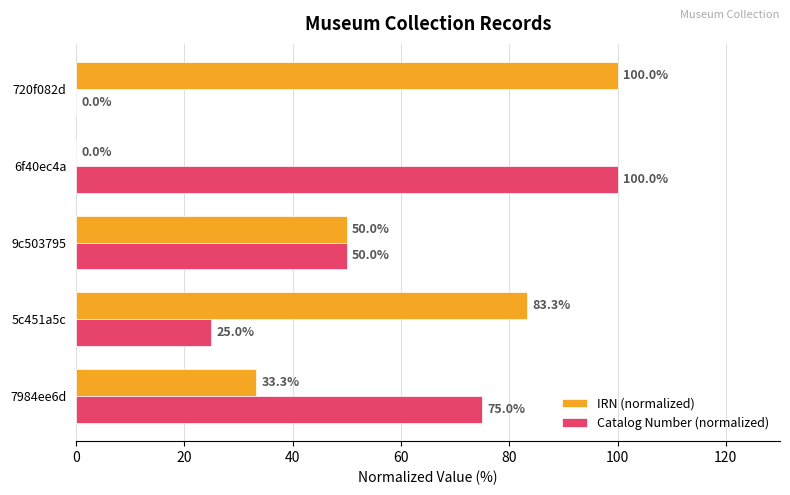

What is the greatest value displayed?

100.0